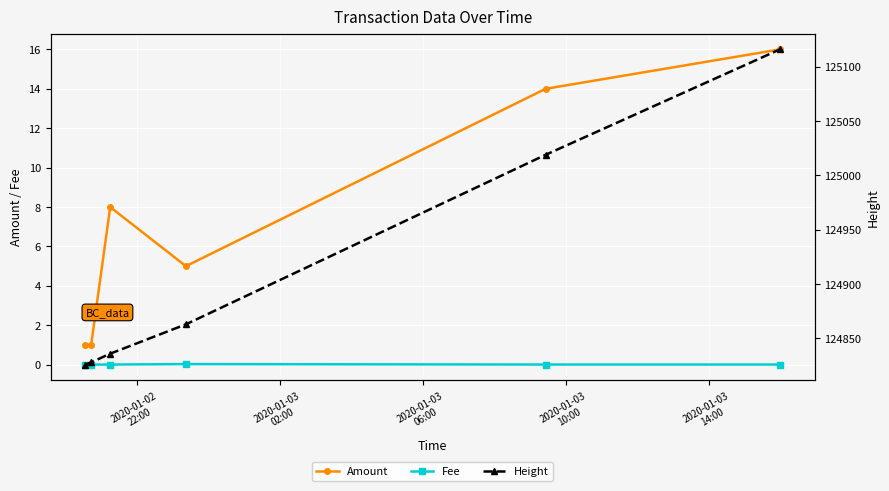

True or false: Height and Fee cross at least once.

False